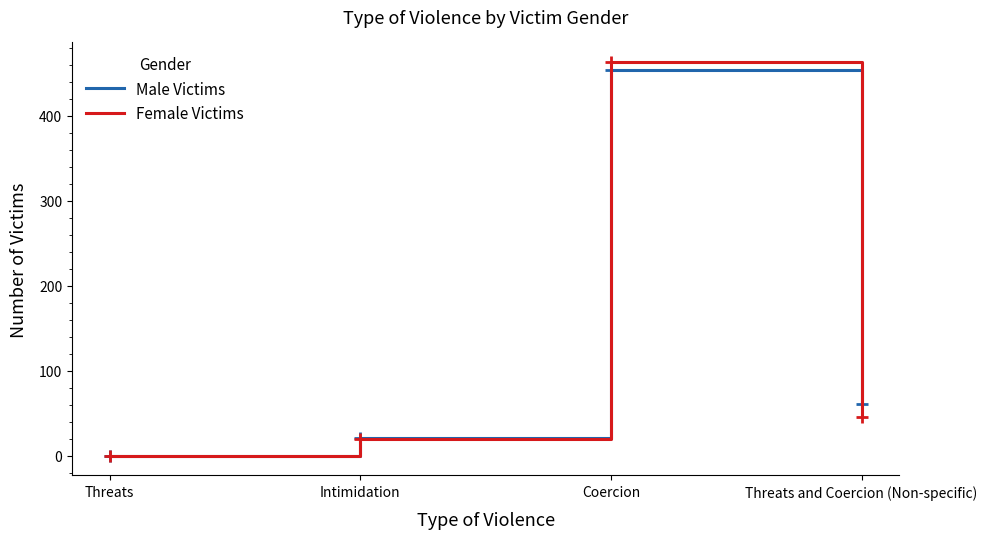

The value of Male Victims at Intimidation is 21. True or false?

True